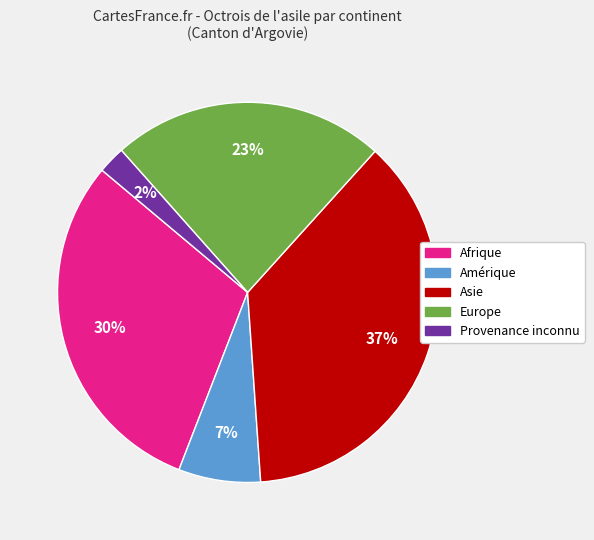

To the nearest percent, what is the difference between the largest and smallest slice percentages?

35%